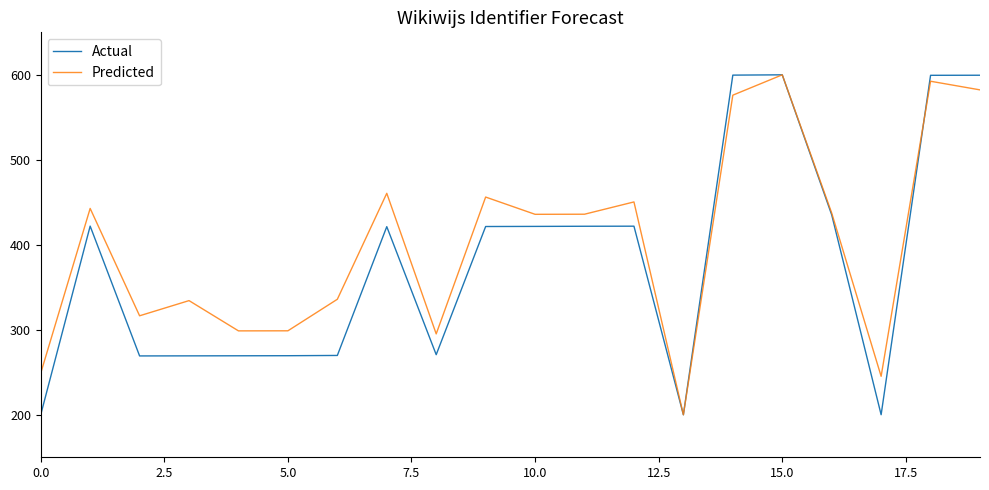

Rank the series by their average value, from lowest to highest.

Actual, Predicted